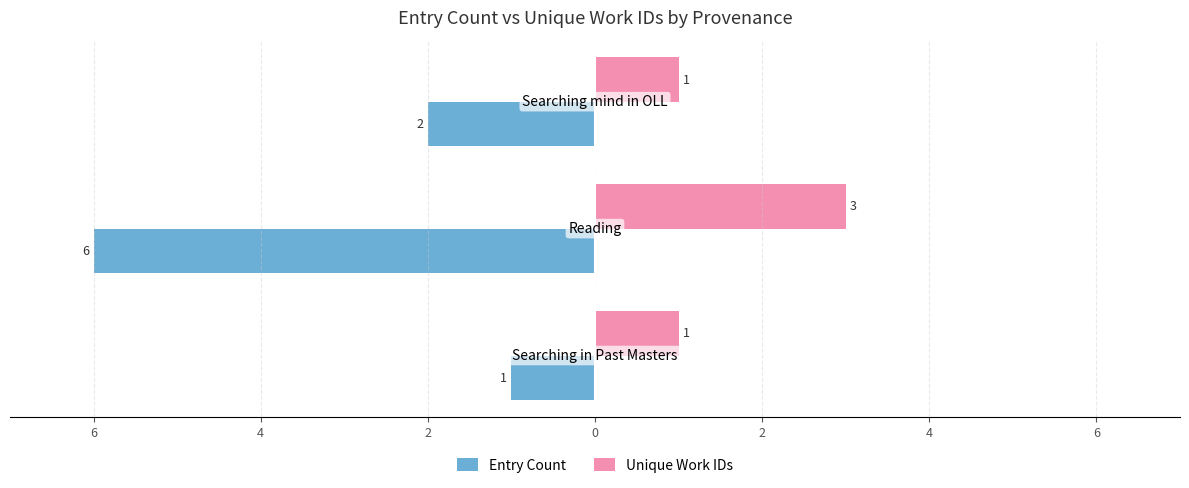

What are all the series names shown in the legend?

Entry Count, Unique Work IDs